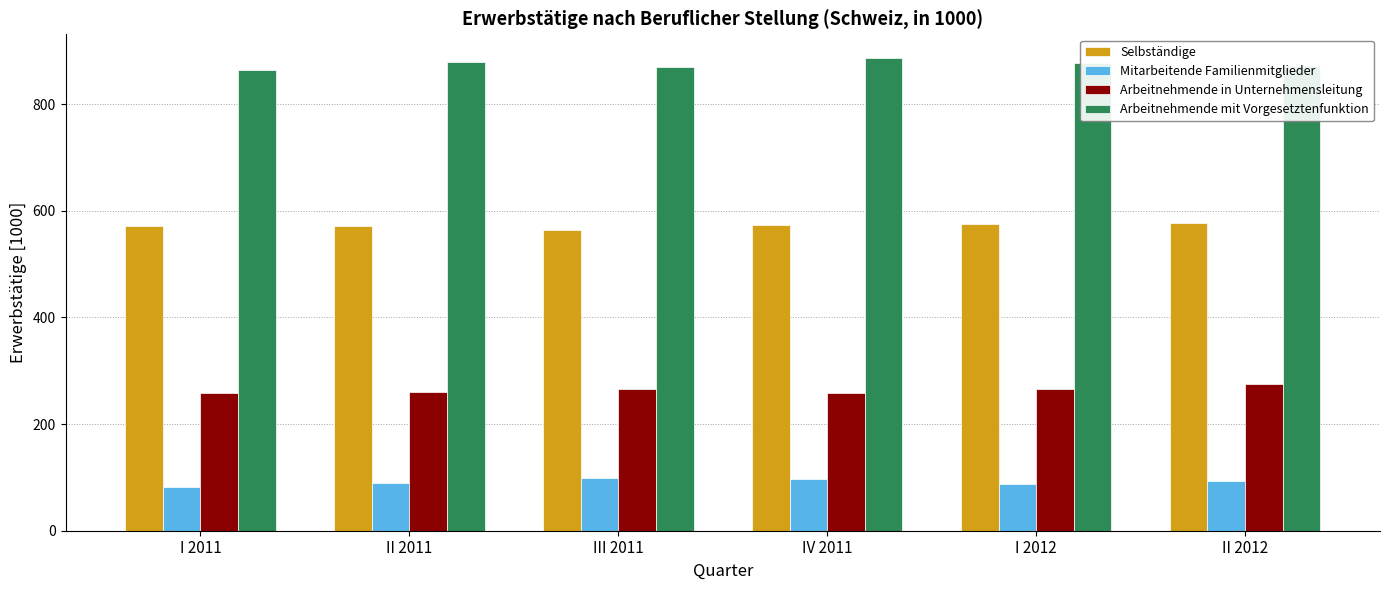

What is the total value across all series at III 2011?

1798.4